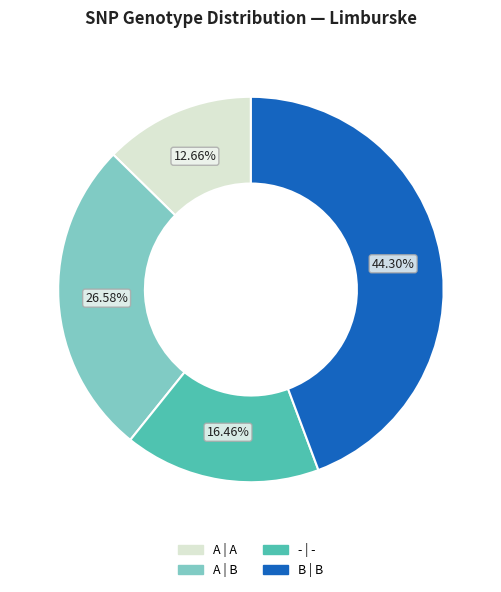

What is the largest slice in the pie chart?

B | B